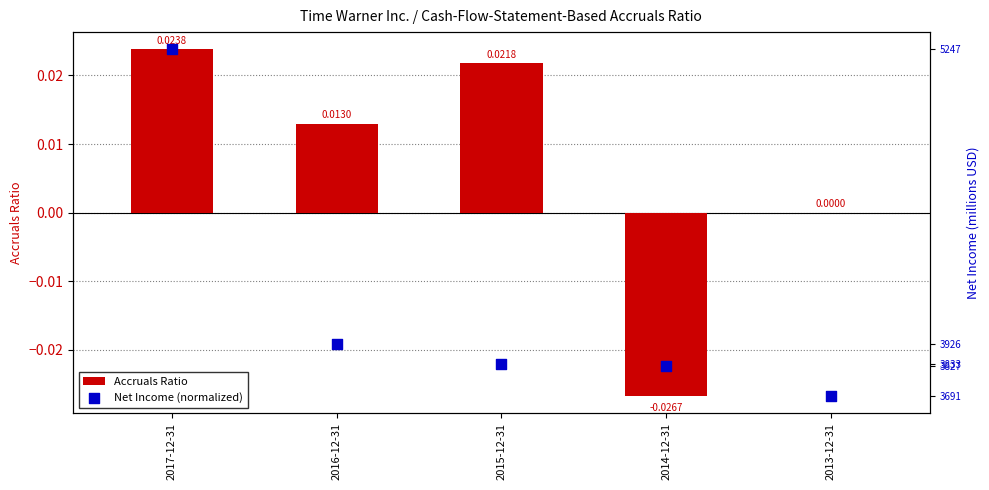

Which series has the largest total across all categories?

Net Income (normalized)